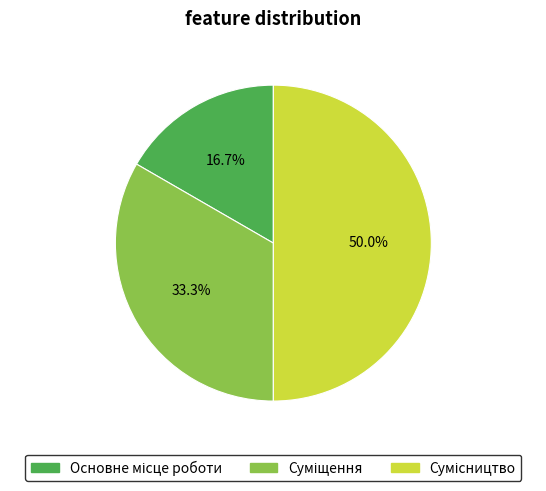

Which has a higher value, Сумісництво or Суміщення?

Сумісництво